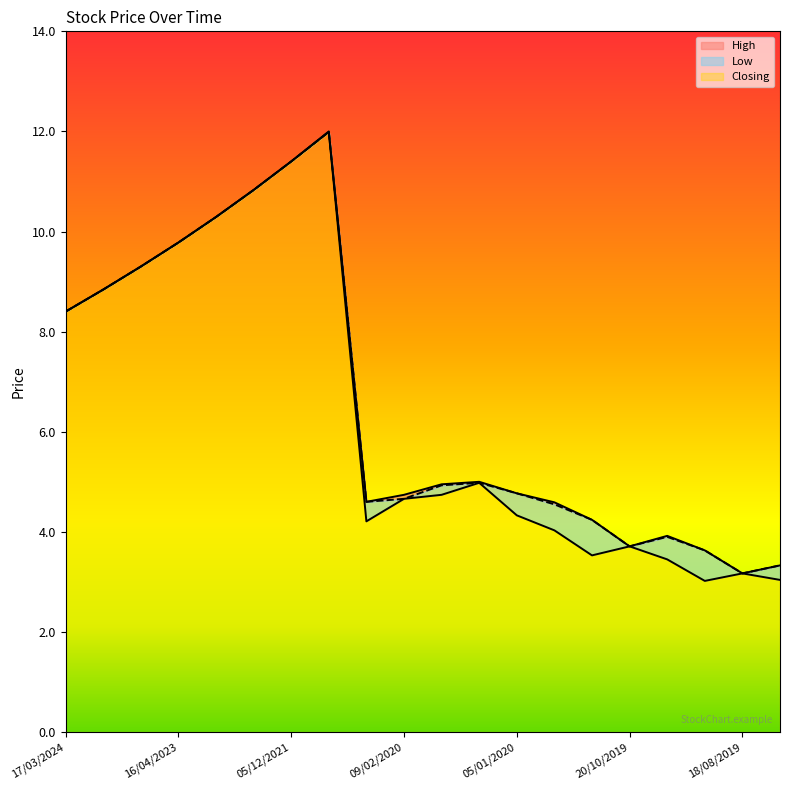

True or false: High and Low cross at least once.

False